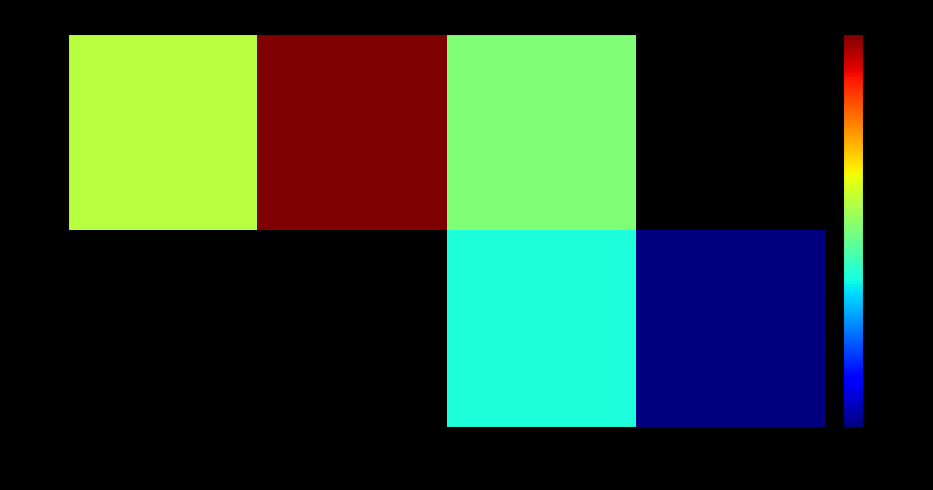

How many data points does each series have?

4